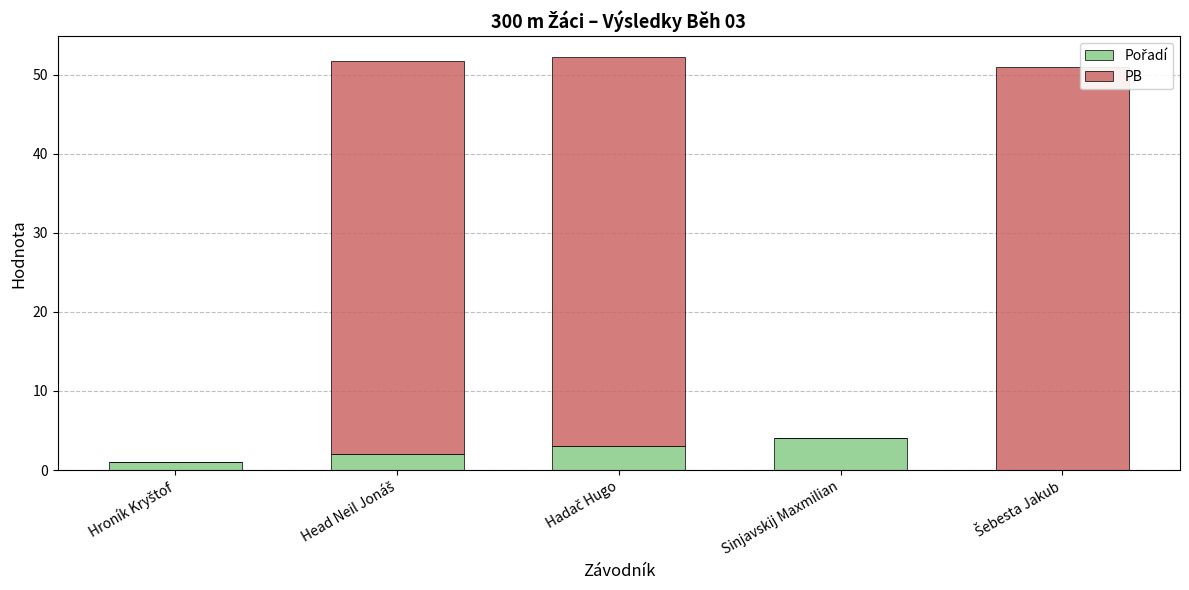

What is the total value across all series at Sinjavskij Maxmilian?

4.0